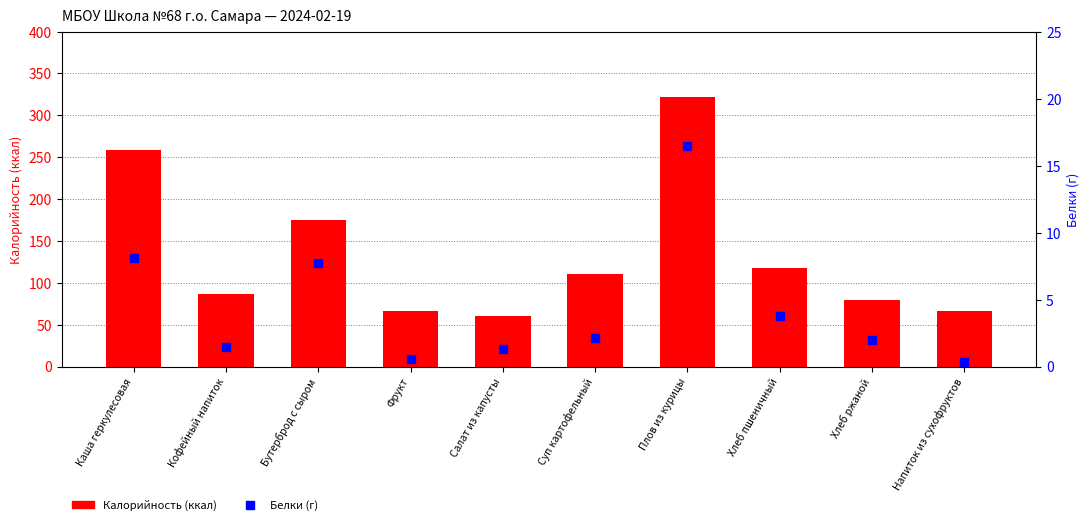

The value of Белки at Каша геркулесовая is 13.3. True or false?

False